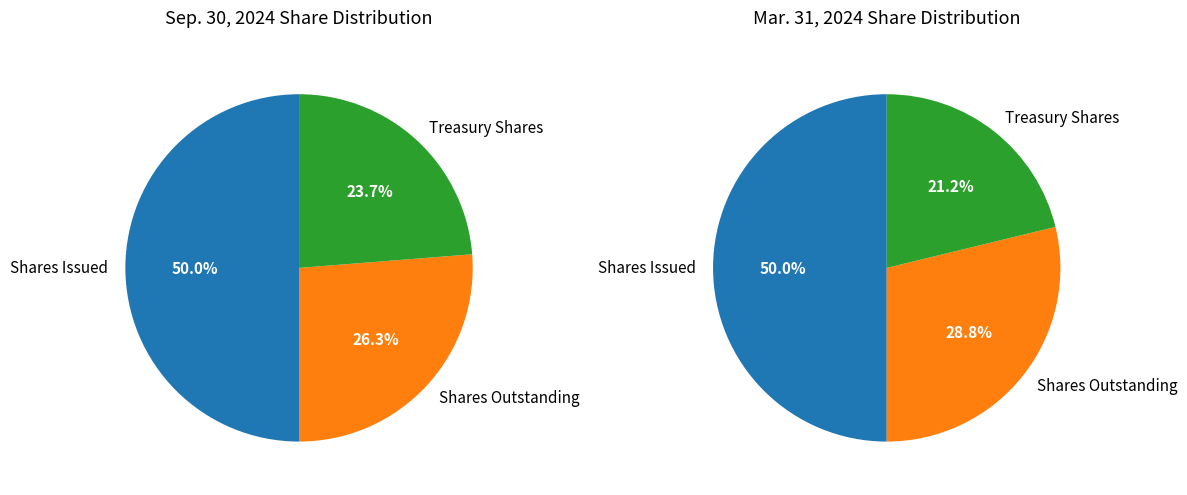

To the nearest percent, what is the difference between the largest and smallest slice percentages?

26%